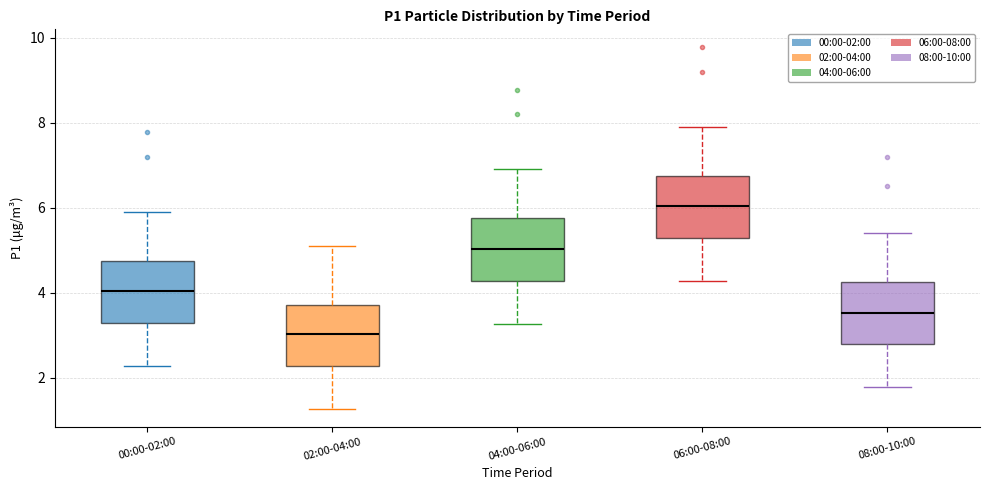

Which box has the highest median line?

06:00-08:00